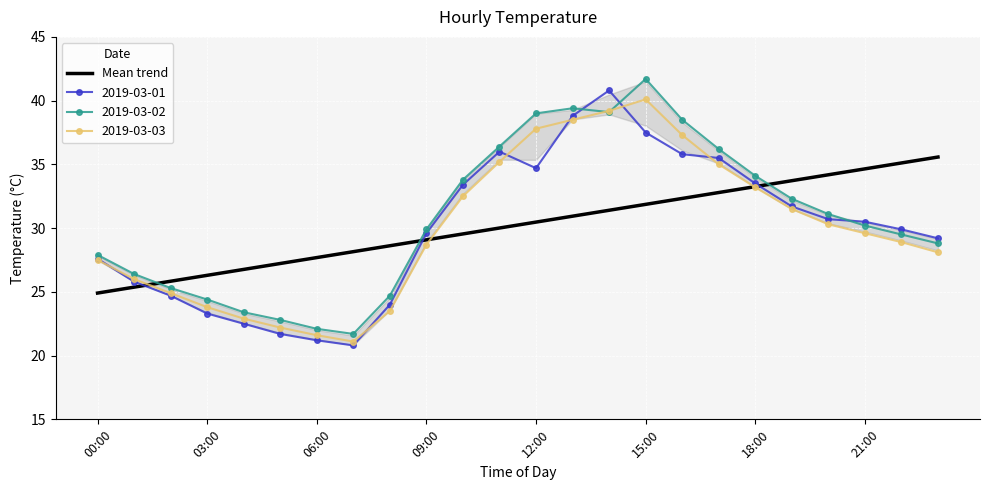

The 2019-03-01 series shows 33.5 at 18:00. True or false?

True